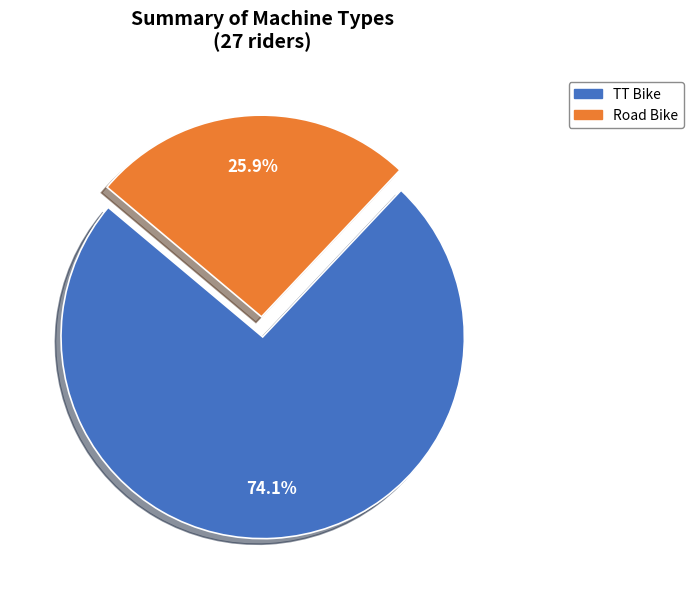

How much of the chart is everything except TT Bike?

25.9%